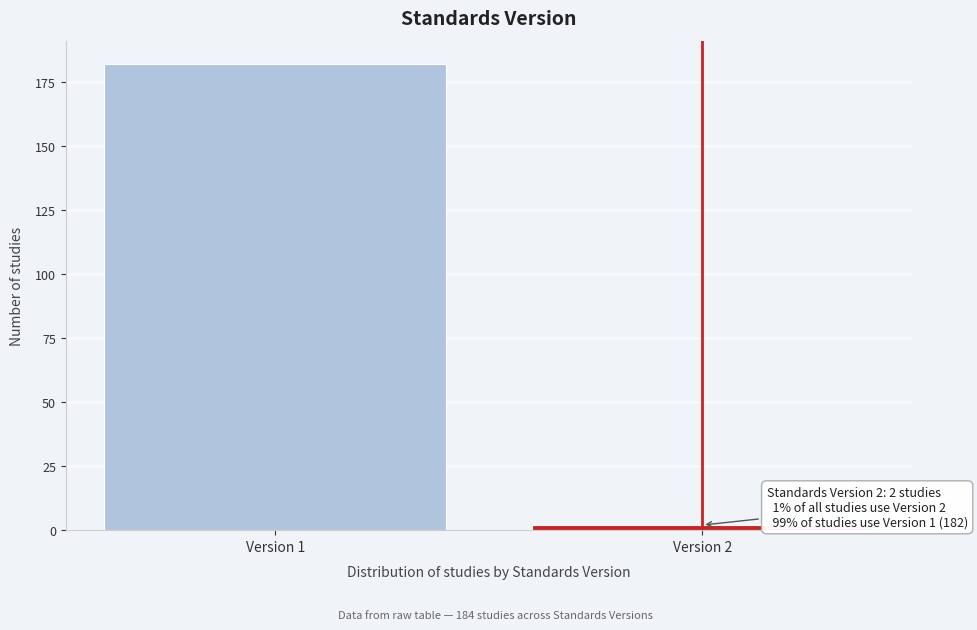

Reading right to left, list all the values displayed in this chart.

2	182